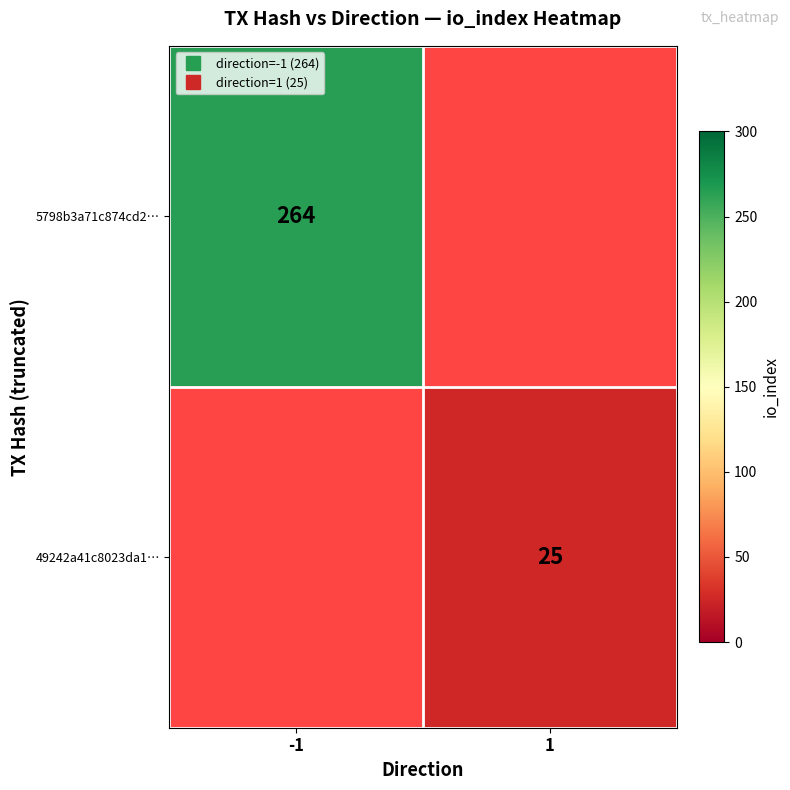

At -1, list the series in order from smallest to largest.

5798b3a71c874cd2…, 49242a41c8023da1…